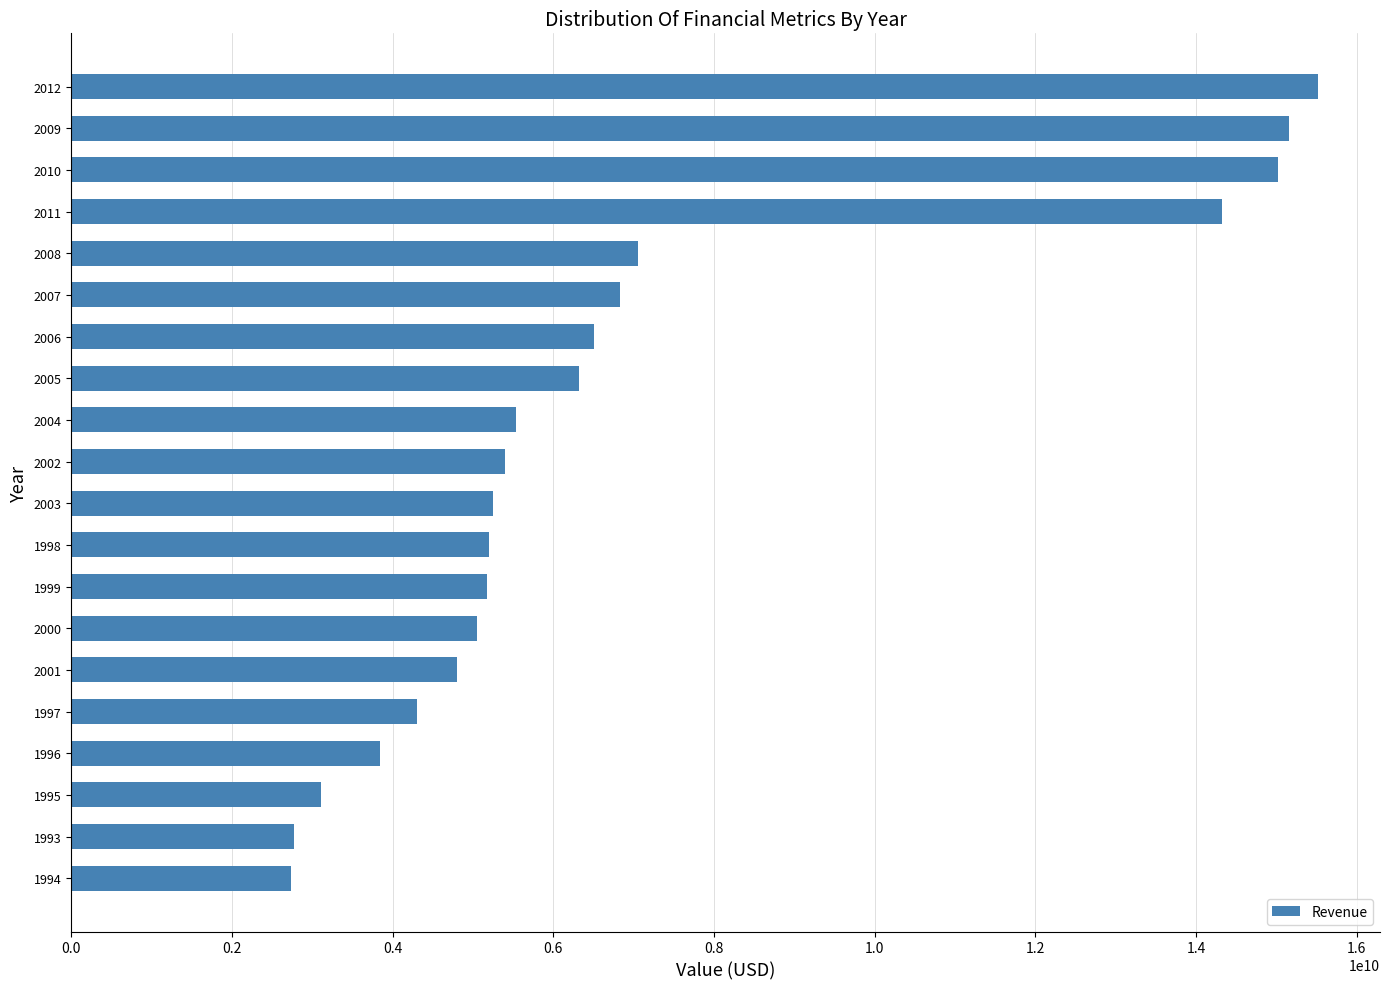

What is the greatest value displayed?

15512000000